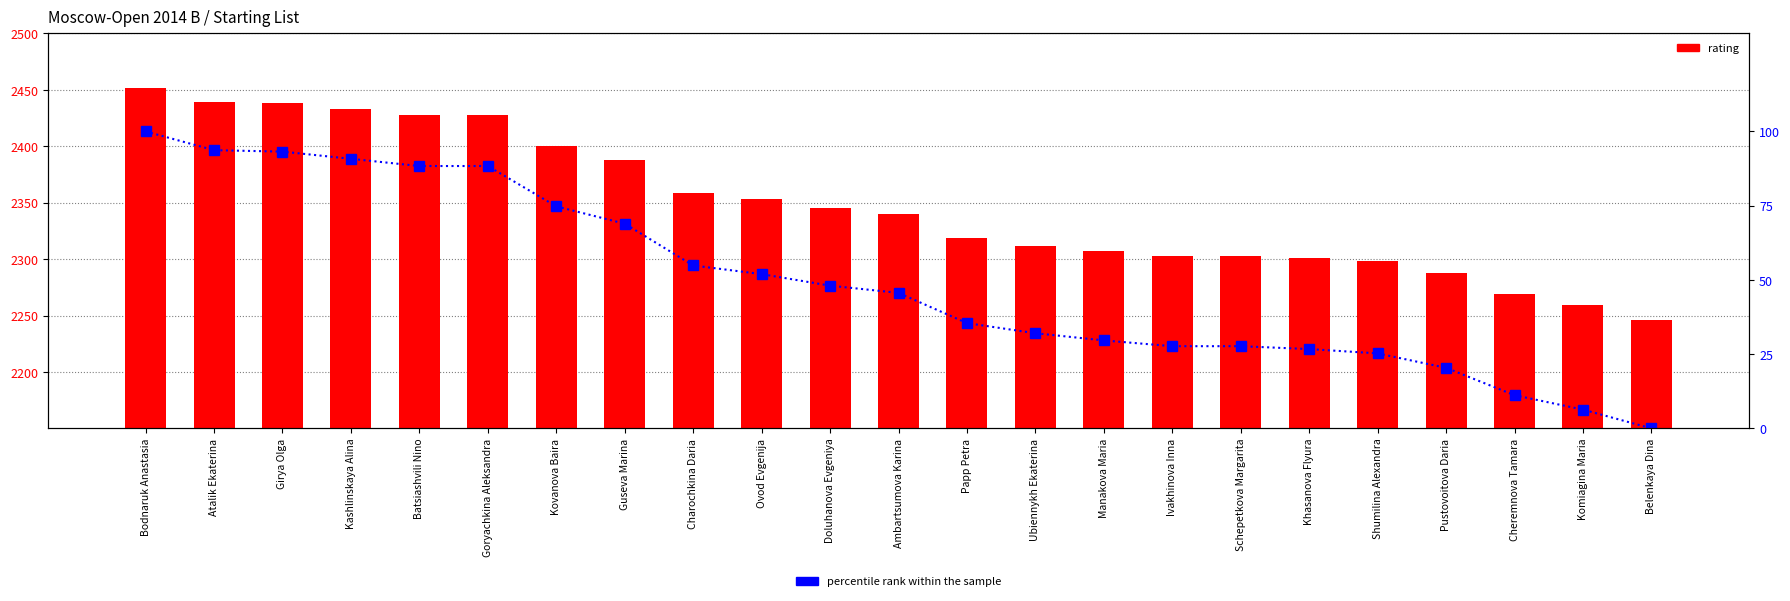

List the series in order of their overall mean, highest first.

rating, percentile rank within the sample